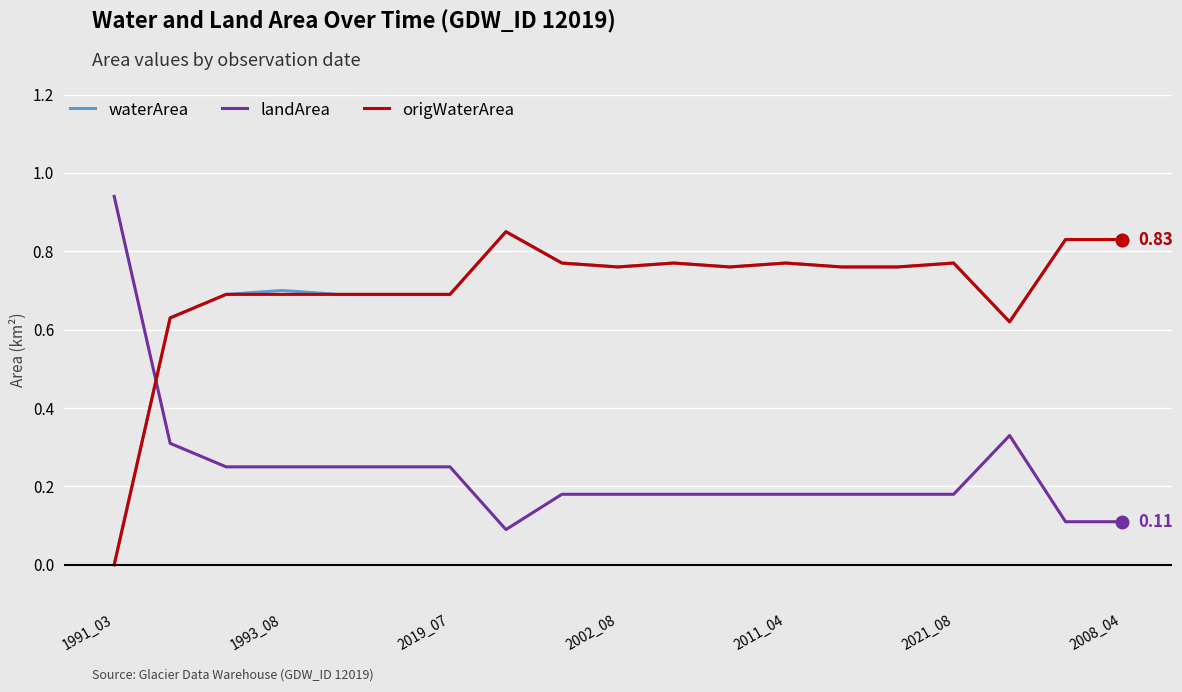

How many times do landArea and origWaterArea cross each other?

1